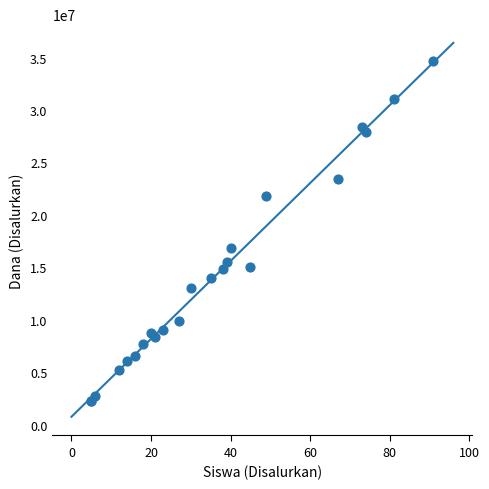

What Y value in the scatter plot is closest to 18450000?

16875000